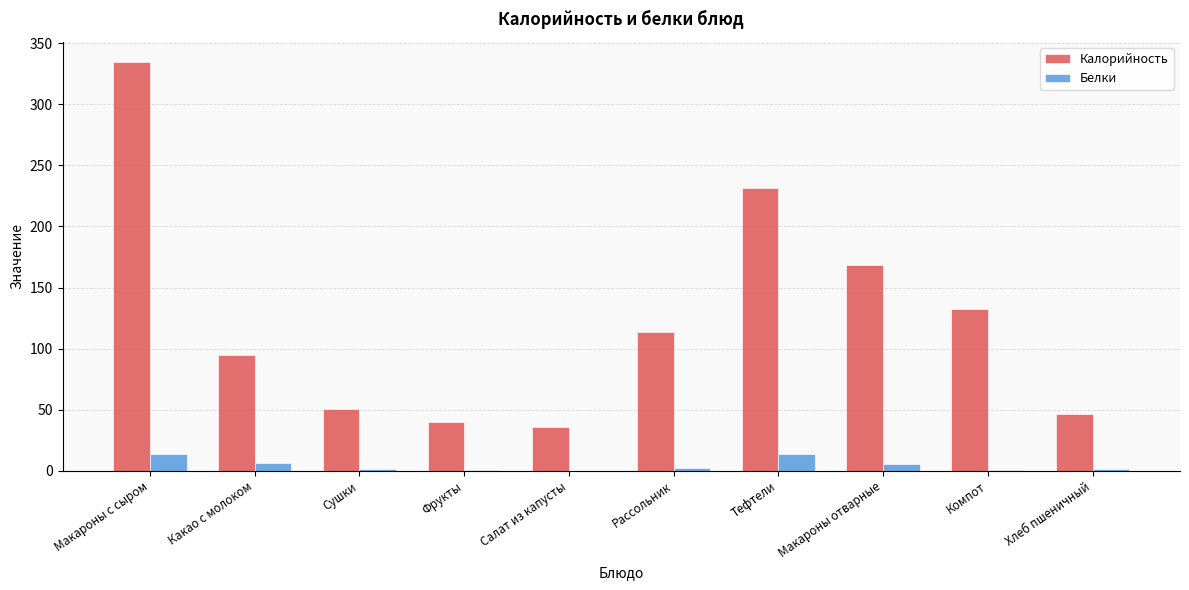

At which category is the sum across all series the highest?

Макароны с сыром